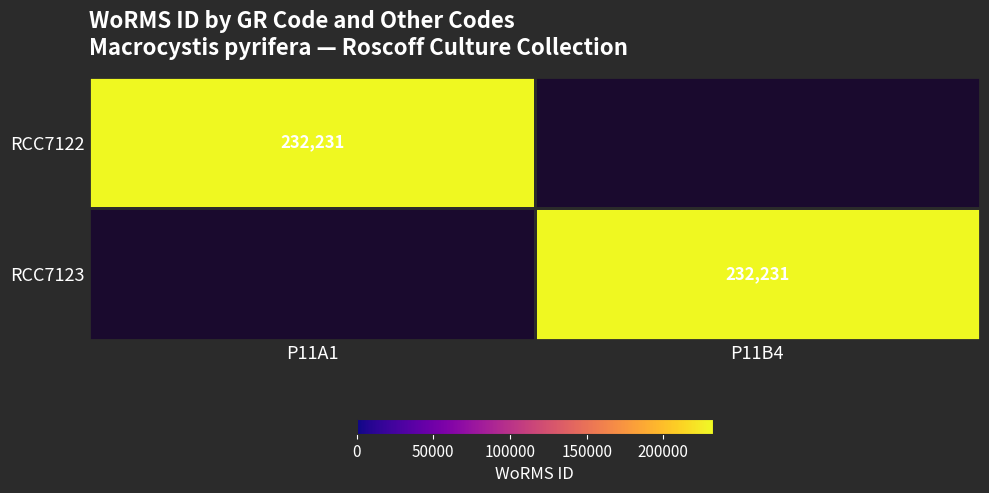

What is the difference between the highest and lowest values at P11B4?

232231